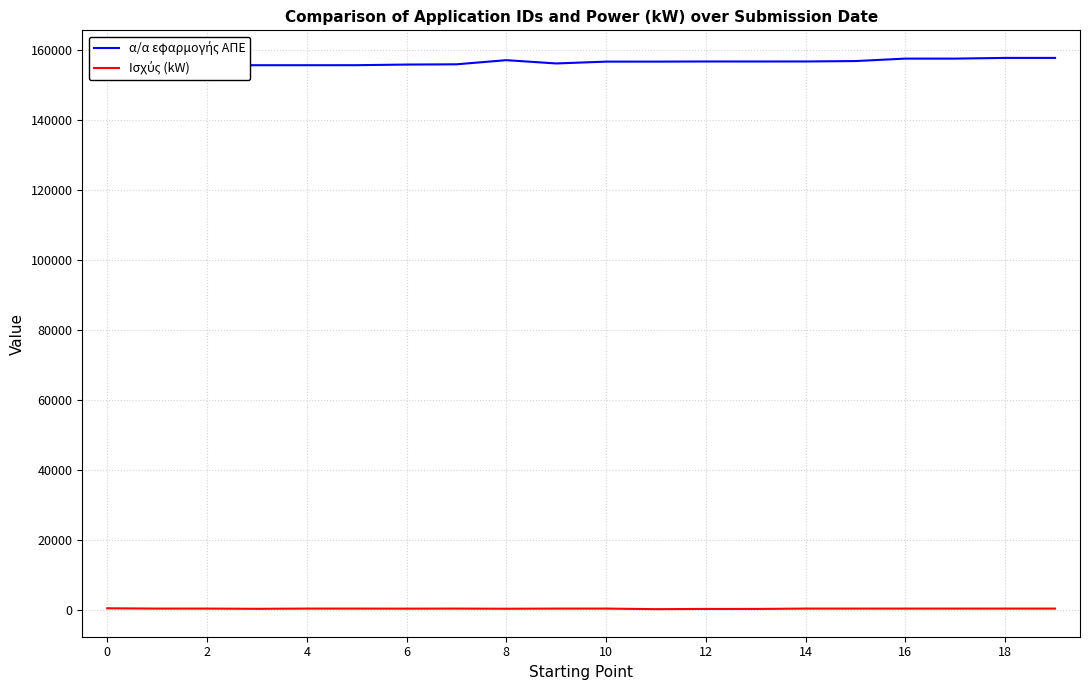

What is the difference between the maximum and minimum values in the α/α εφαρμογής ΑΠΕ series?

2137.0